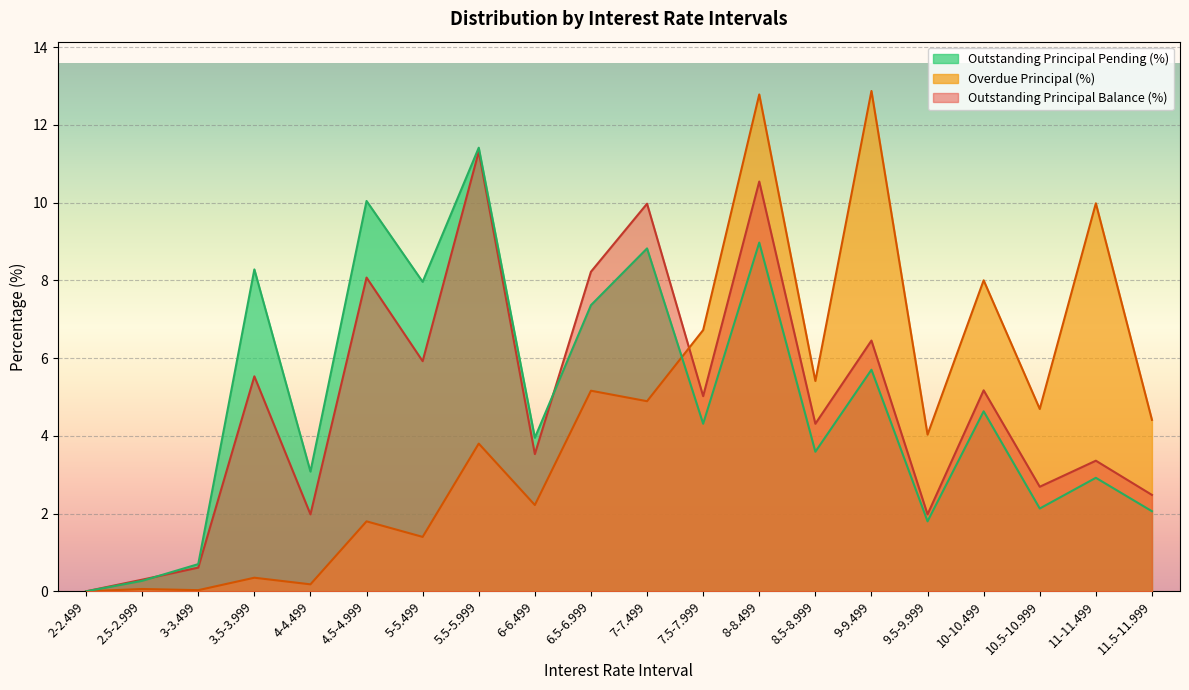

The Outstanding Principal Pending (%) series shows 1.0 at 10-10.499. True or false?

False